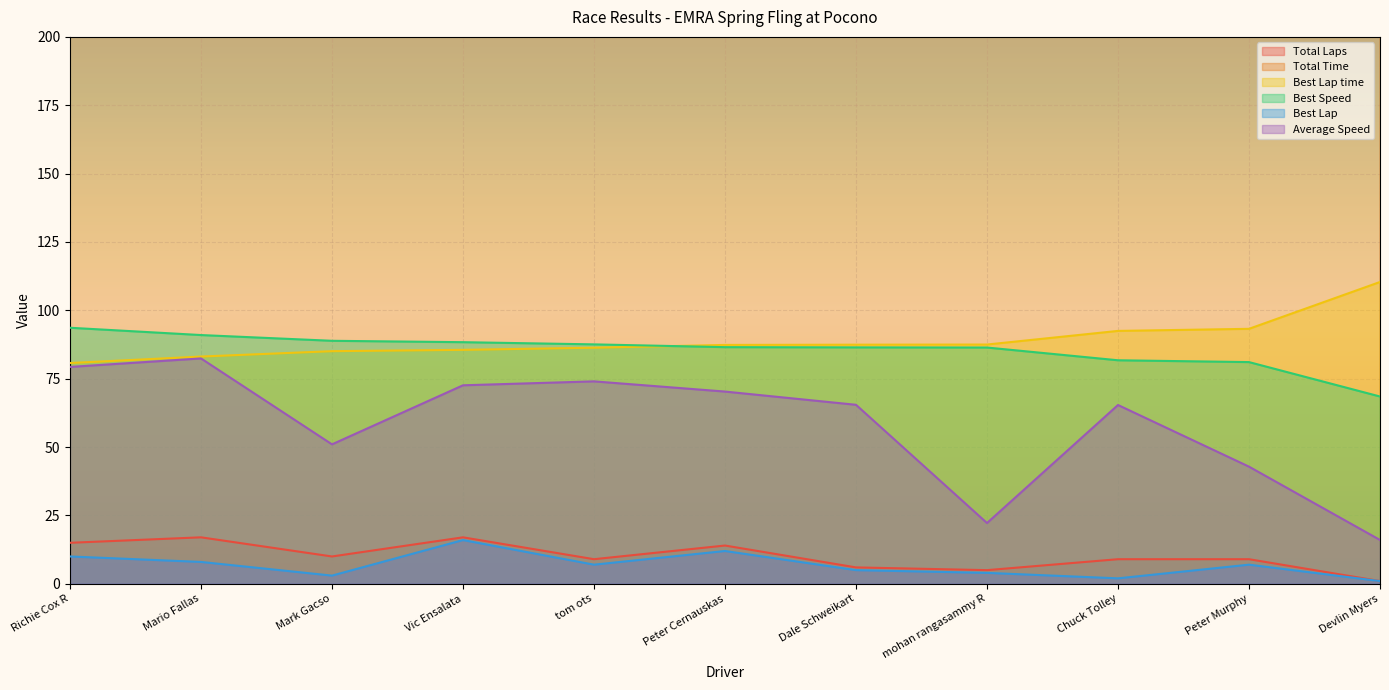

List the series in order of their peak value, lowest first.

Best Lap, Total Laps, Average Speed, Best Speed, Best Lap time, Total Time